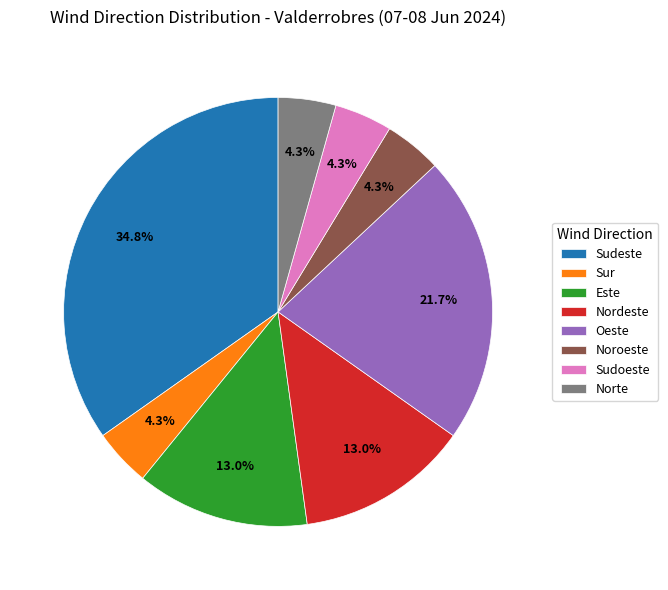

To the nearest percent, what portion does Sudeste represent?

35%